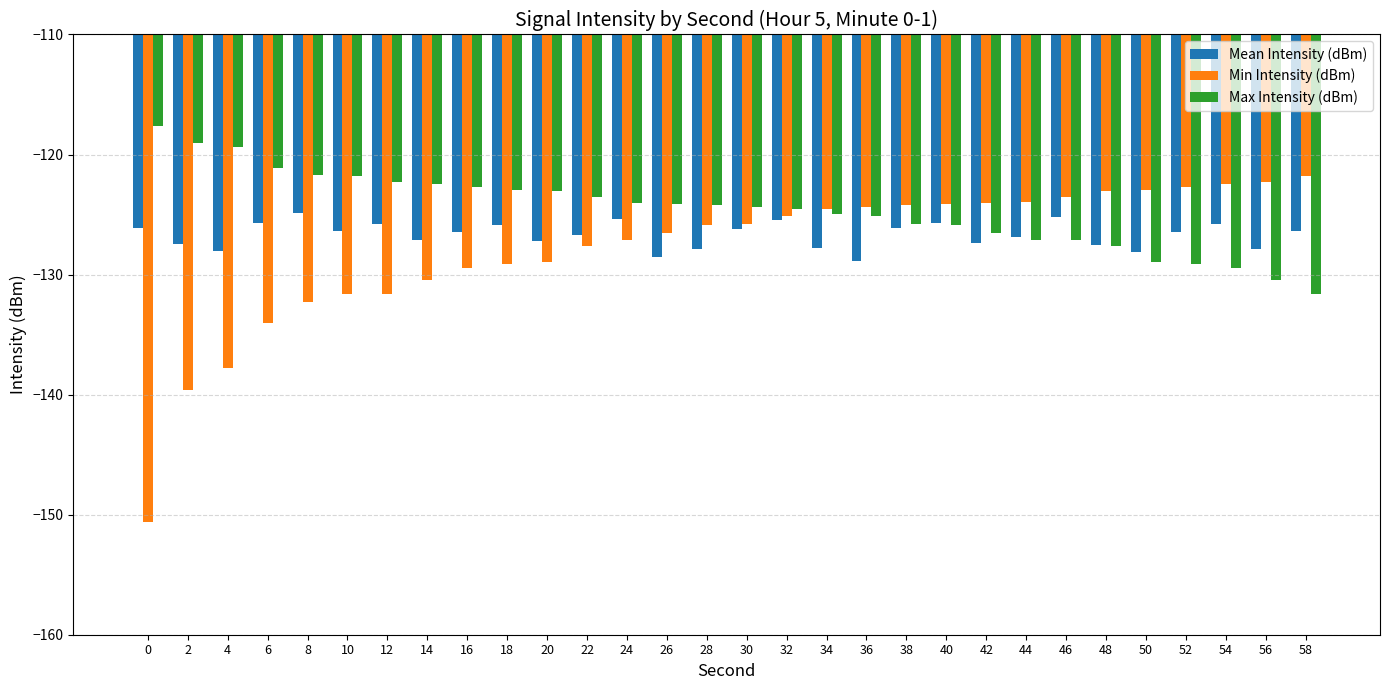

Which series has the largest total across all categories?

Max Intensity (dBm)